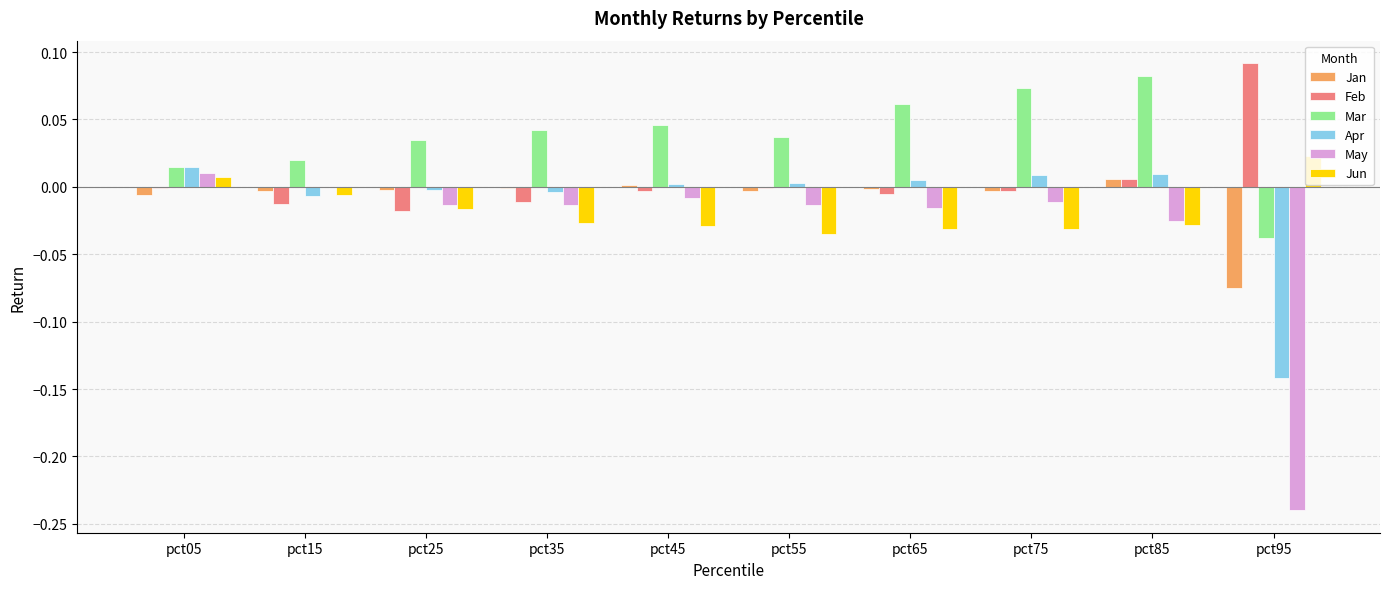

What are all the series names shown in the legend?

Jan, Feb, Mar, Apr, May, Jun